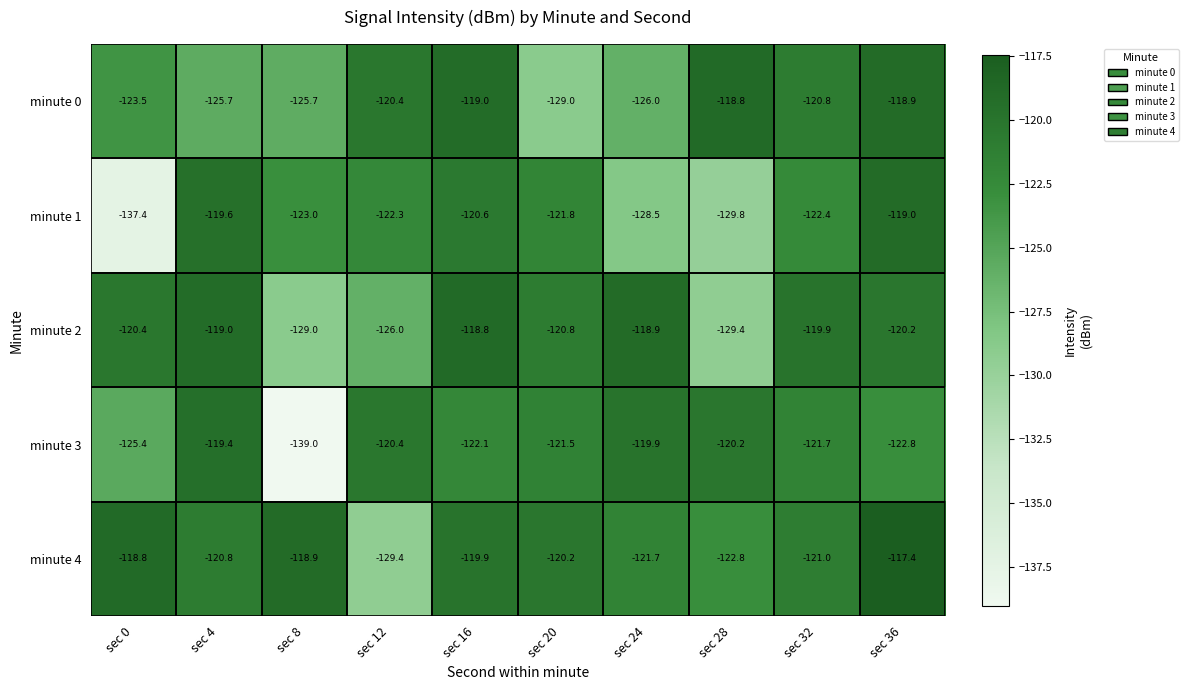

What is the minimum value shown in the chart?

-139.0